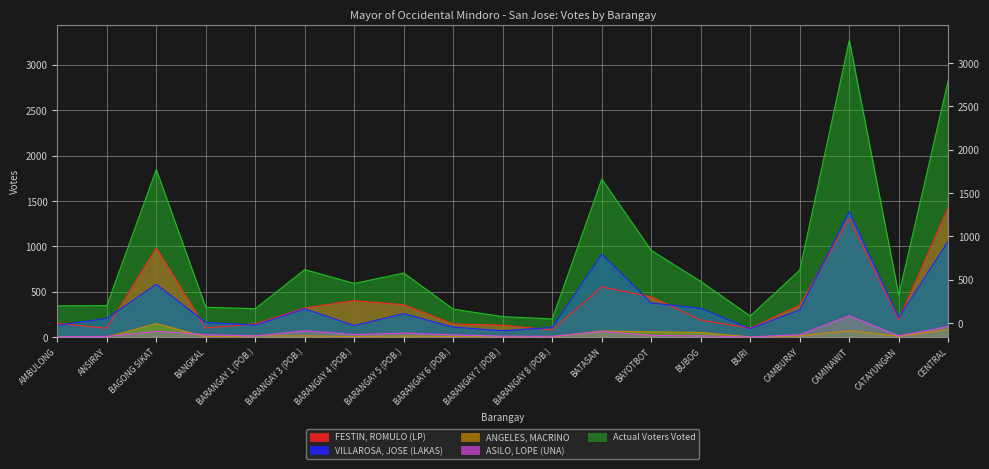

Rank the series at CAMINAWIT from highest to lowest value.

Actual Voters Voted, VILLAROSA, JOSE (LAKAS), FESTIN, ROMULO (LP), ASILO, LOPE (UNA), ANGELES, MACRINO